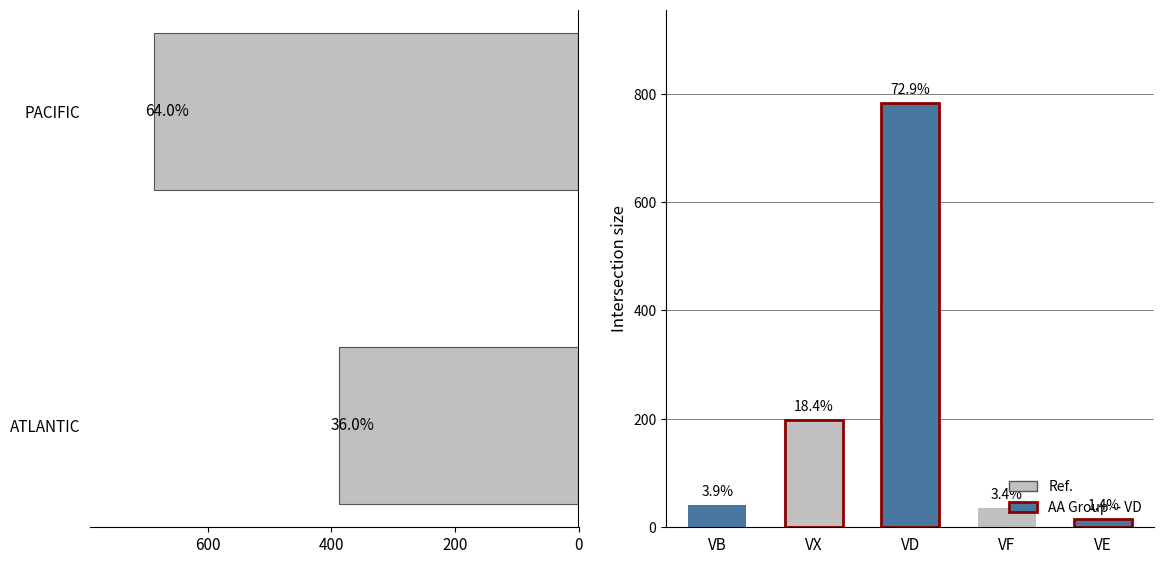

What is the difference between the maximum and minimum values?

300